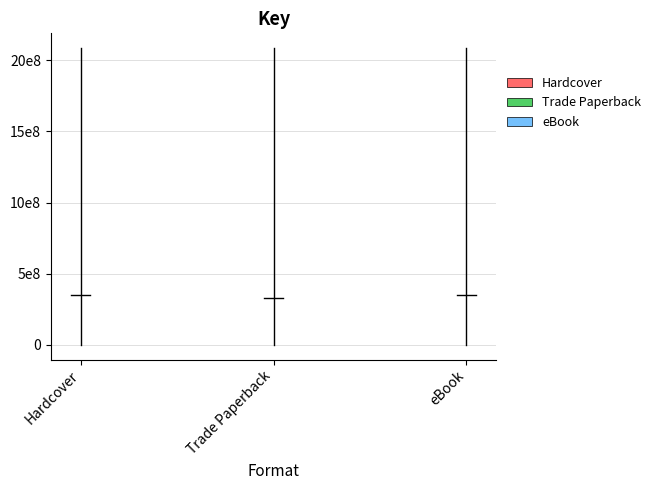

At which category is the sum across all series the highest?

Trade Paperback